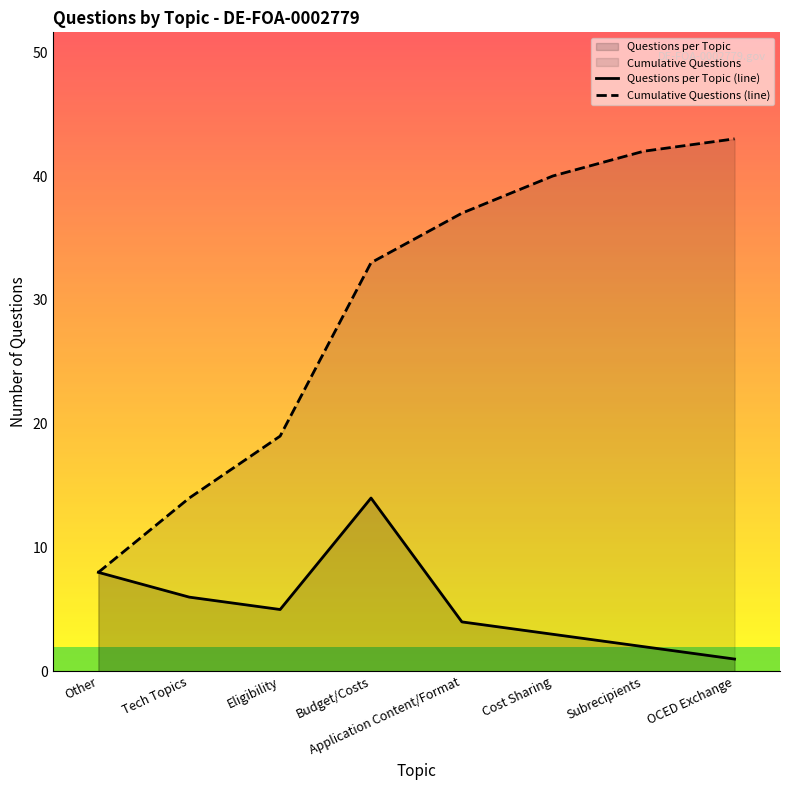

How many interior local valleys does the Questions per Topic (line) series have?

1